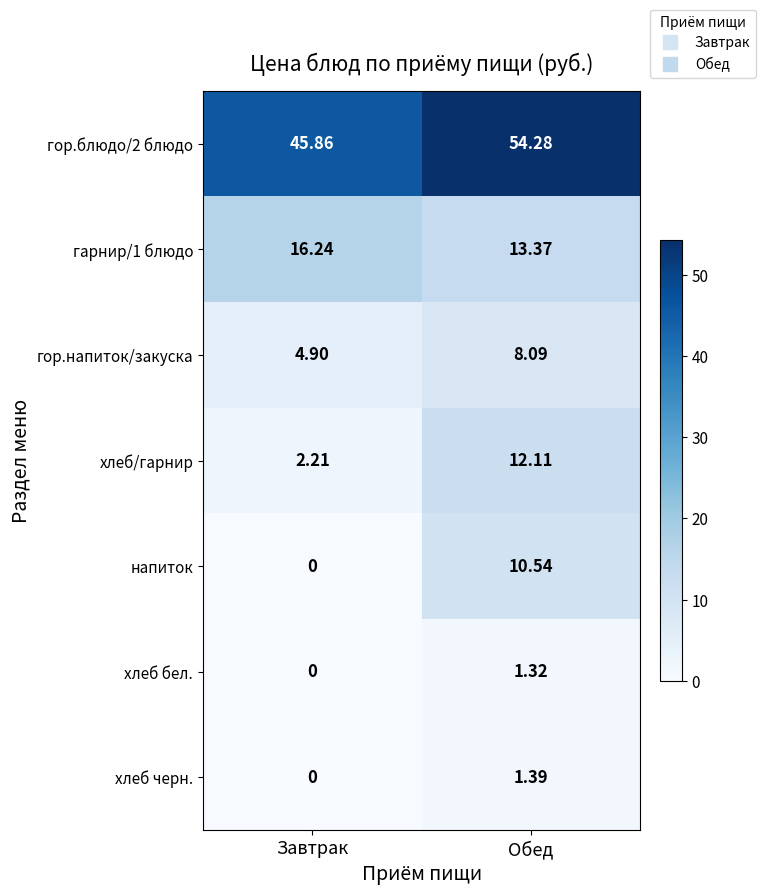

At which category is the sum across all series the highest?

Обед